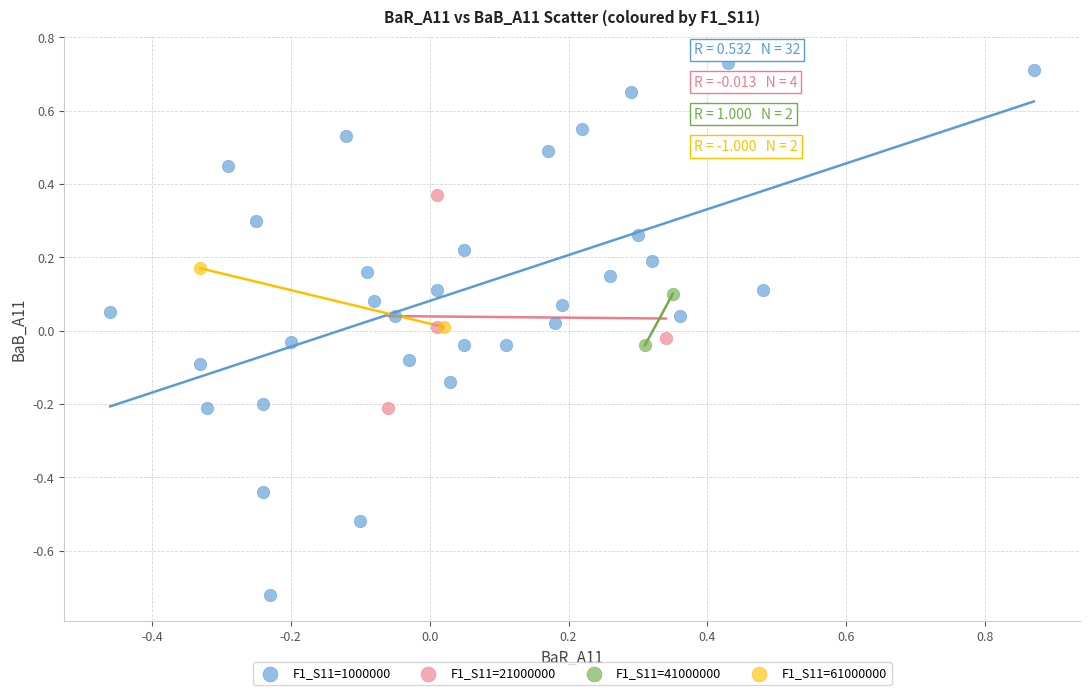

Which series contains the lowest Y value?

F1_S11=1000000